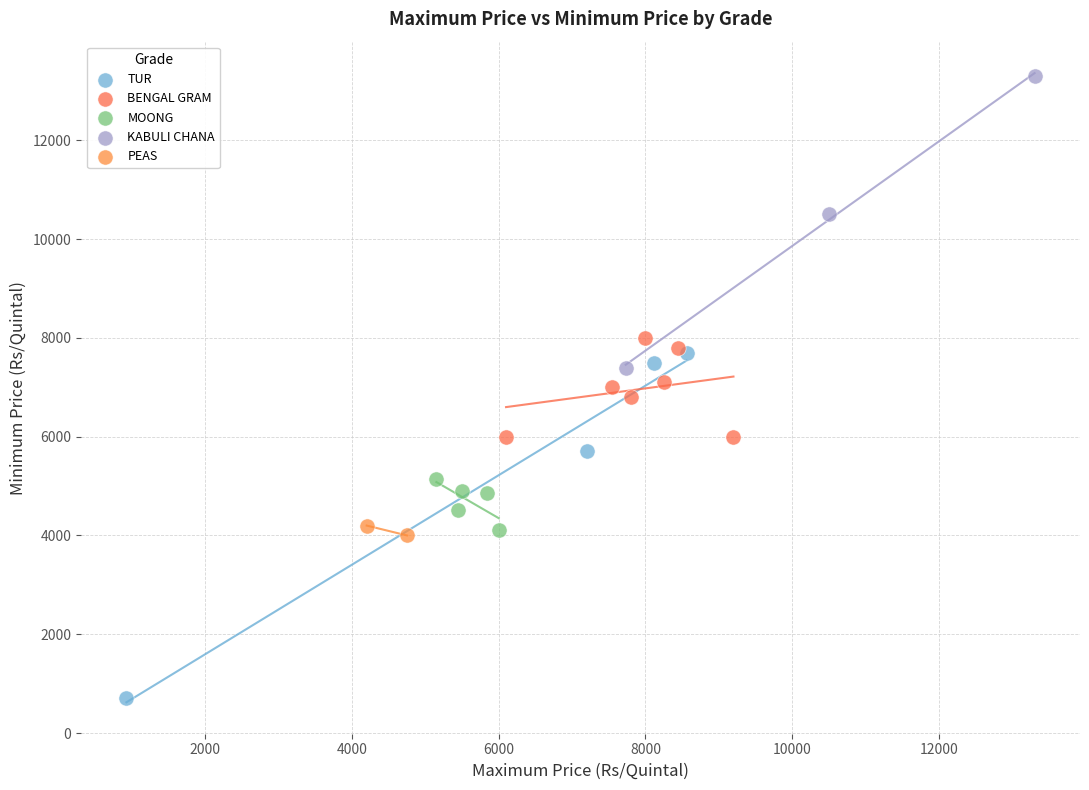

Which series contains the highest Y value?

KABULI CHANA